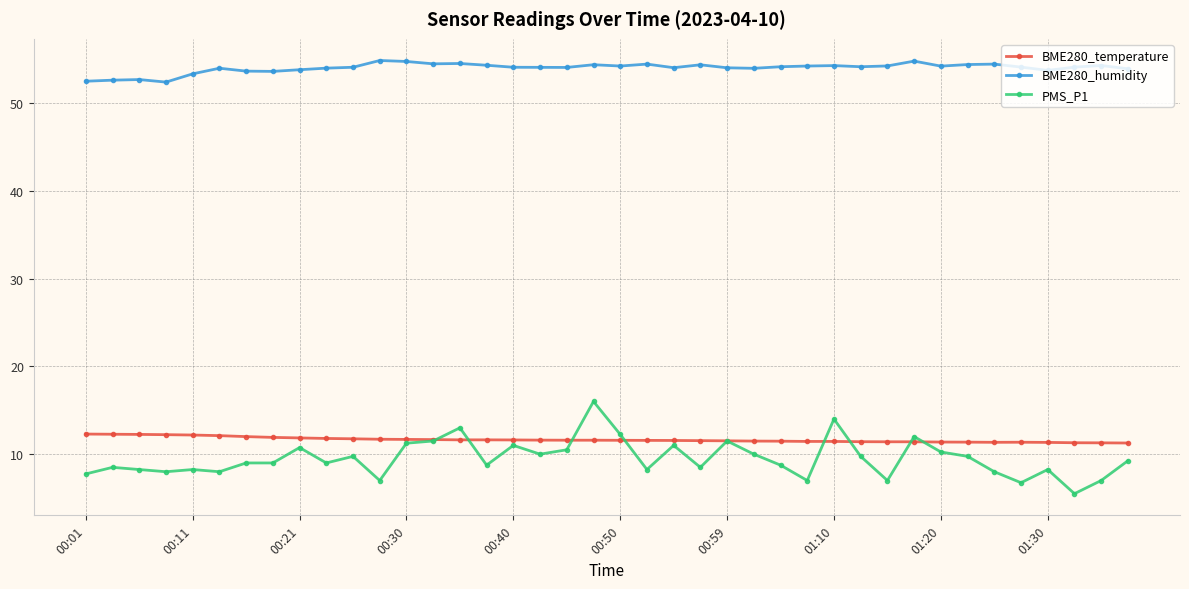

After their last crossing, which series has the higher values: BME280_temperature or PMS_P1?

BME280_temperature